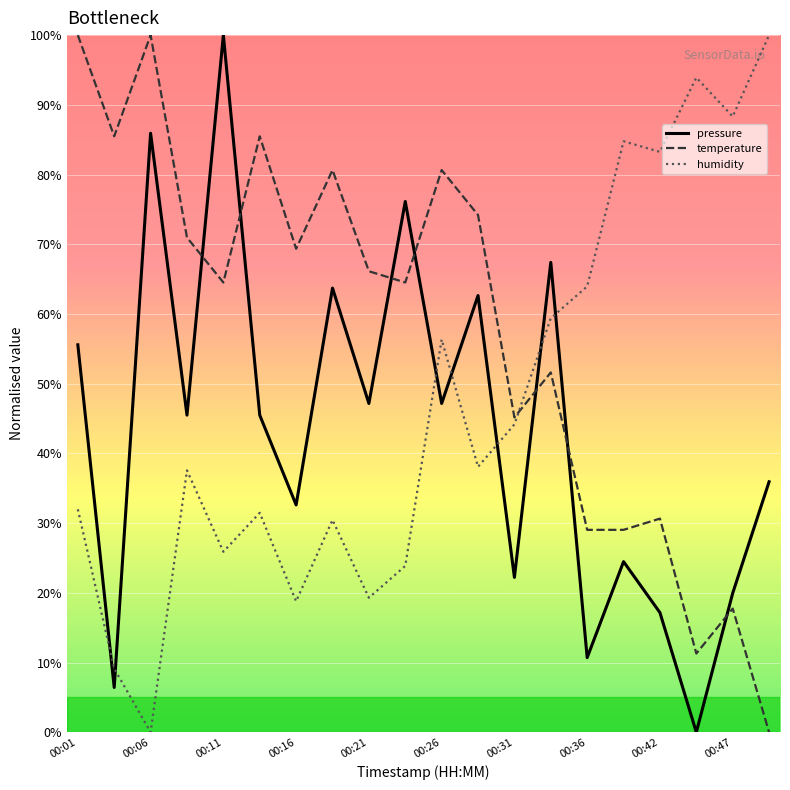

What is the difference between the maximum and minimum values in the pressure series?

100.0